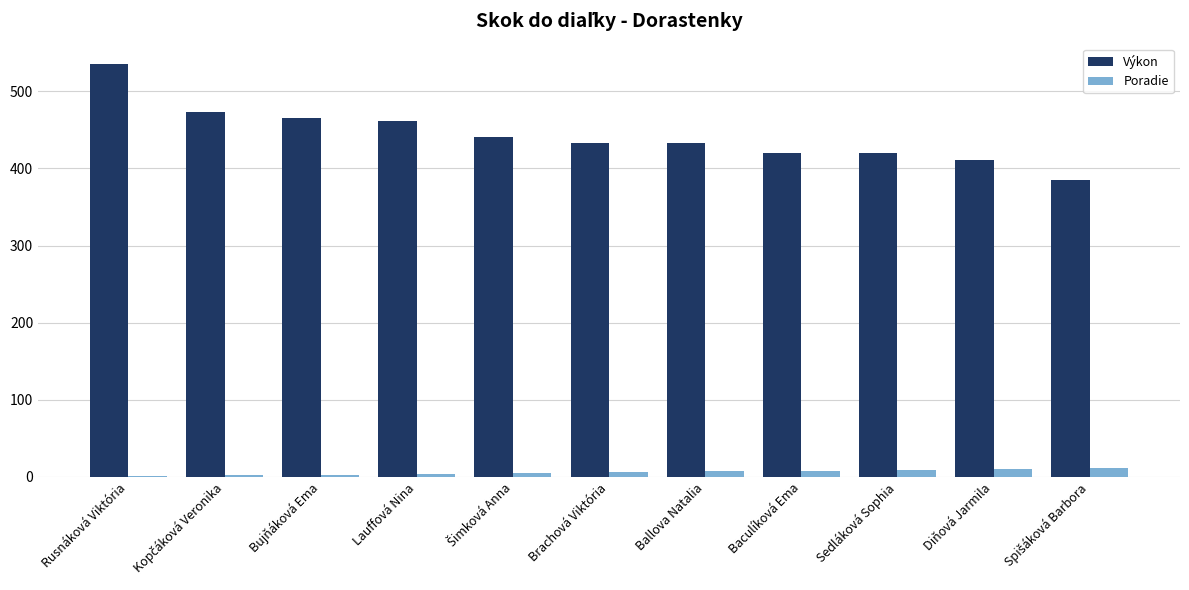

Which series has the largest range (max minus min)?

Výkon